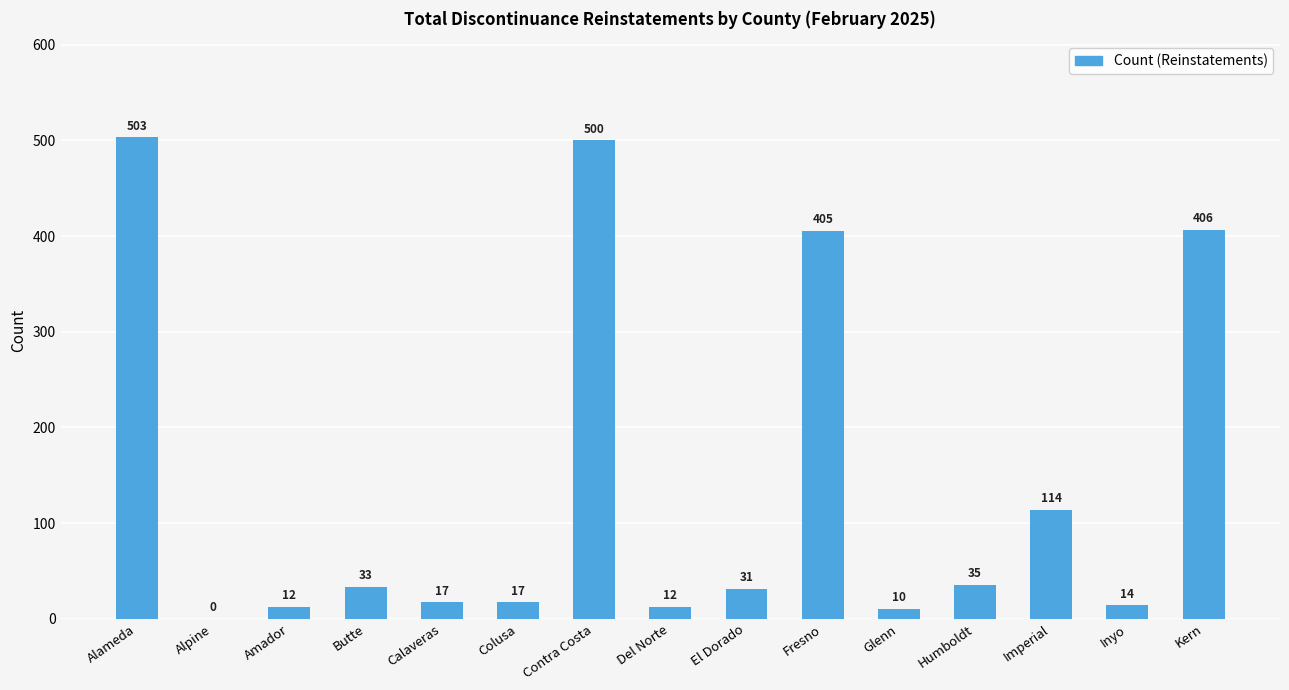

How many data points does each series have?

15